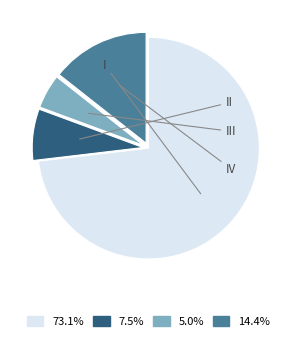

Is there any slice that represents more than half of the pie?

Yes